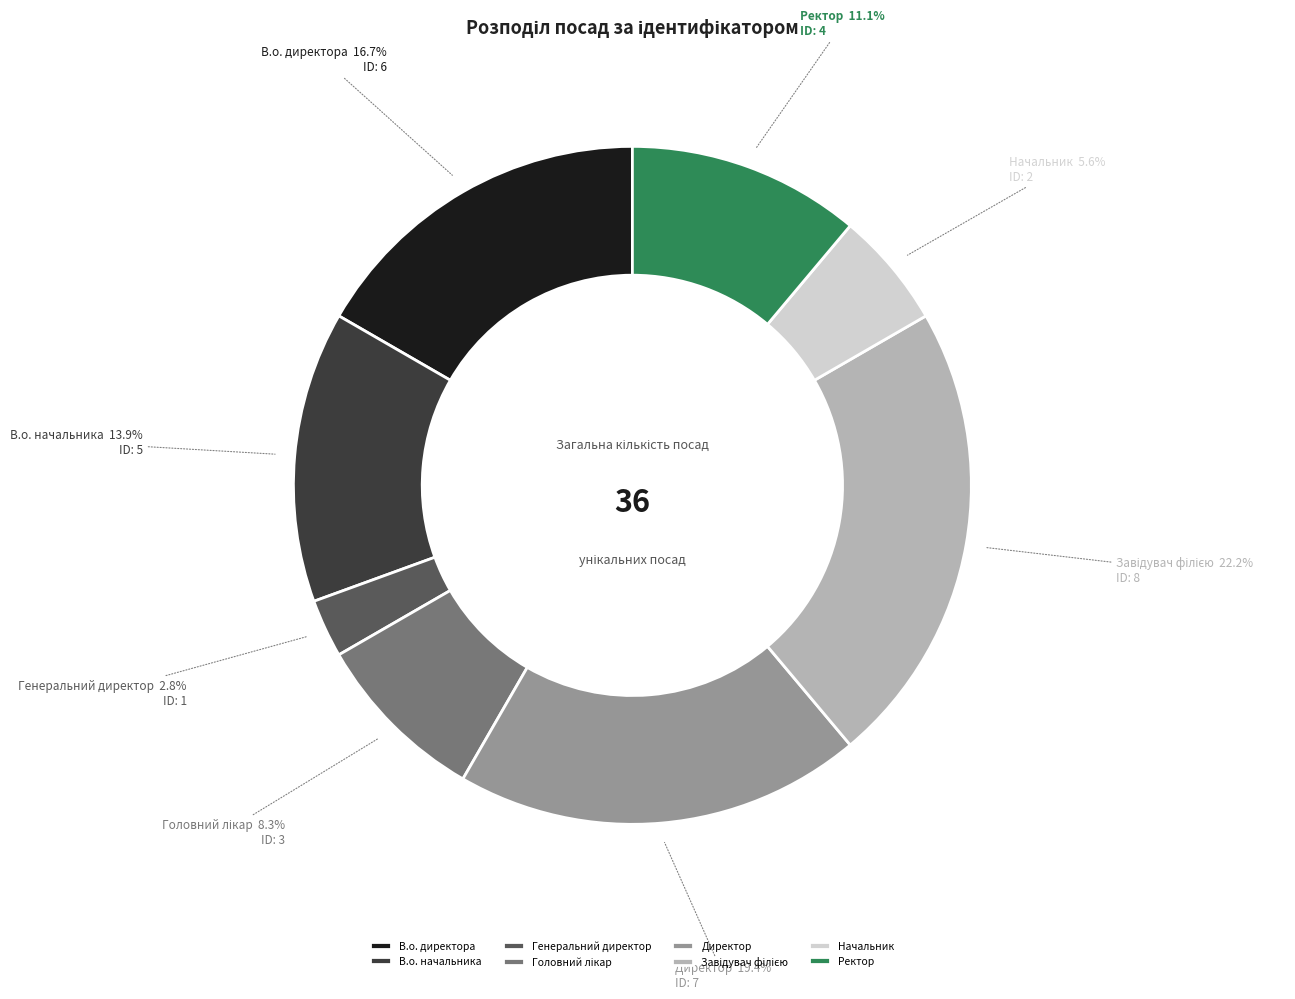

Between Ректор and Начальник, which is larger?

Ректор